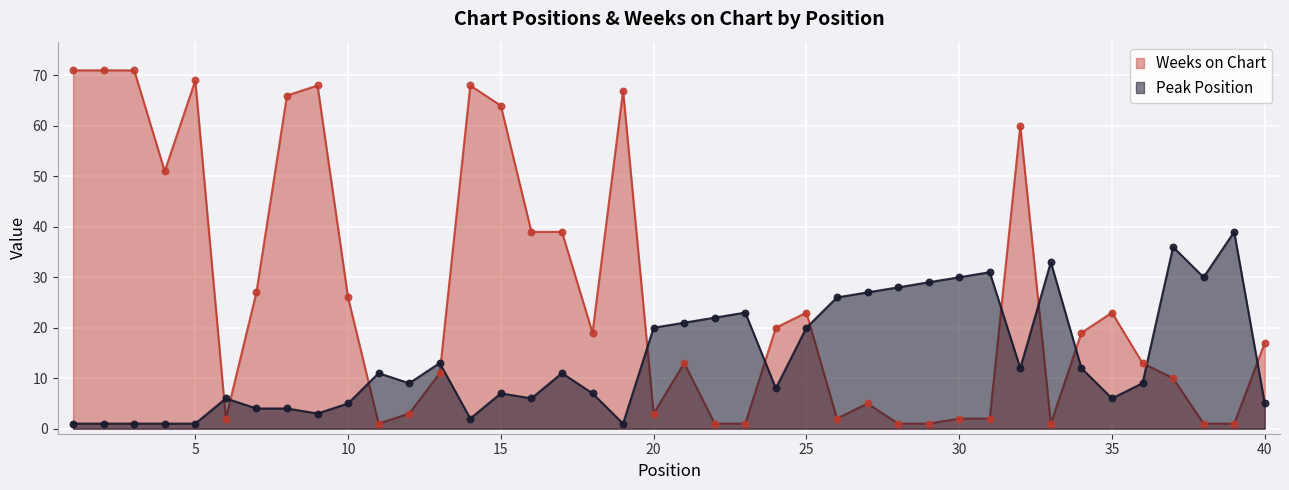

Which series contains the lowest Y value?

Peak Position